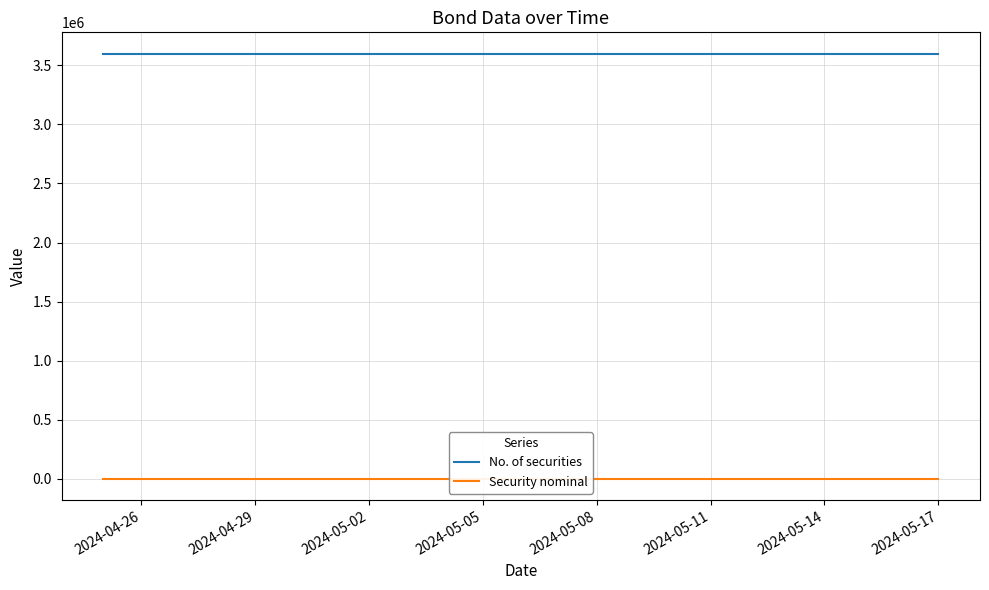

At which category is the sum across all series the highest?

2024-04-26